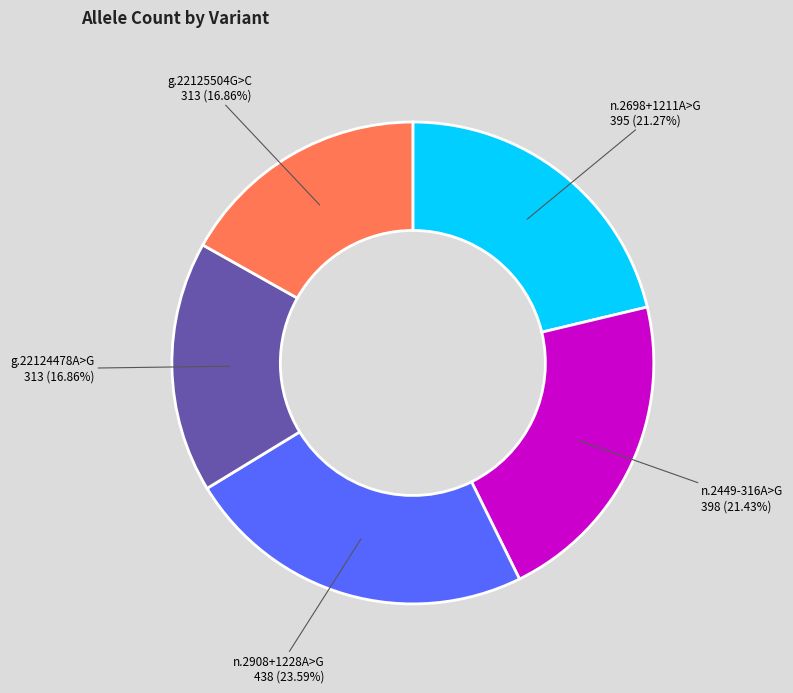

To the nearest percent, what is the average slice percentage?

20%